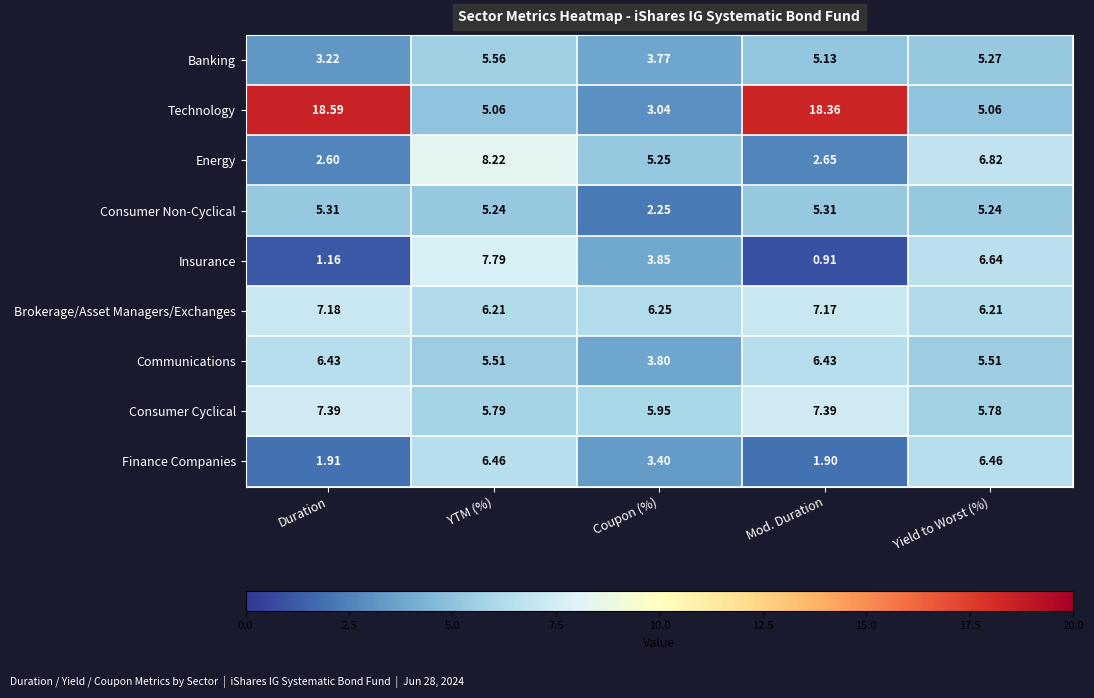

Which series changed the most between YTM (%) and Yield to Worst (%)?

Energy